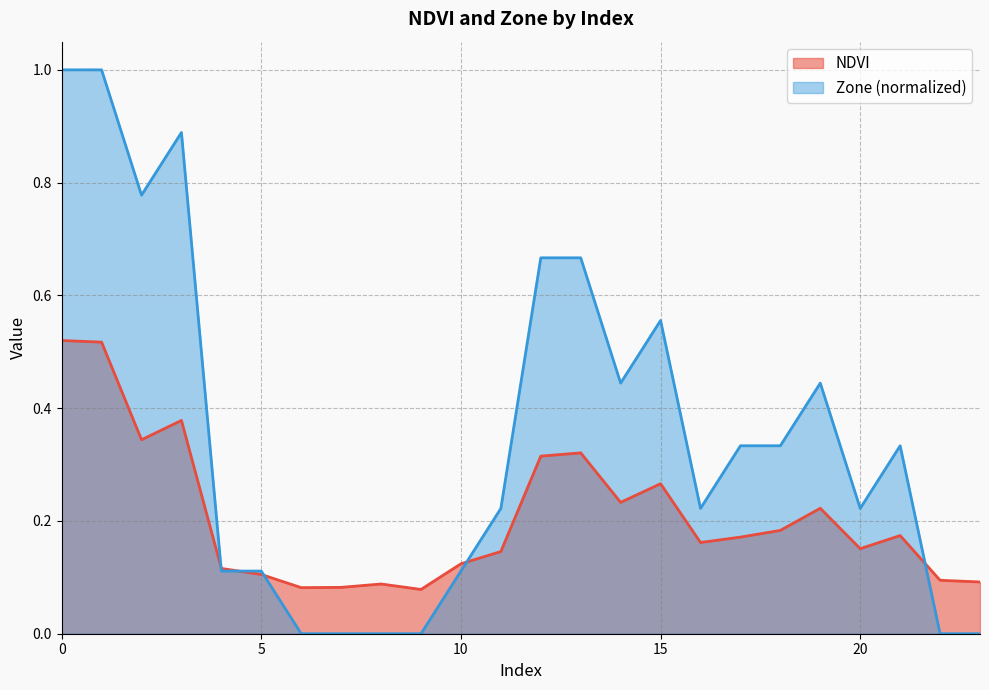

After their last crossing, which series has the higher values: Zone or NDVI?

NDVI